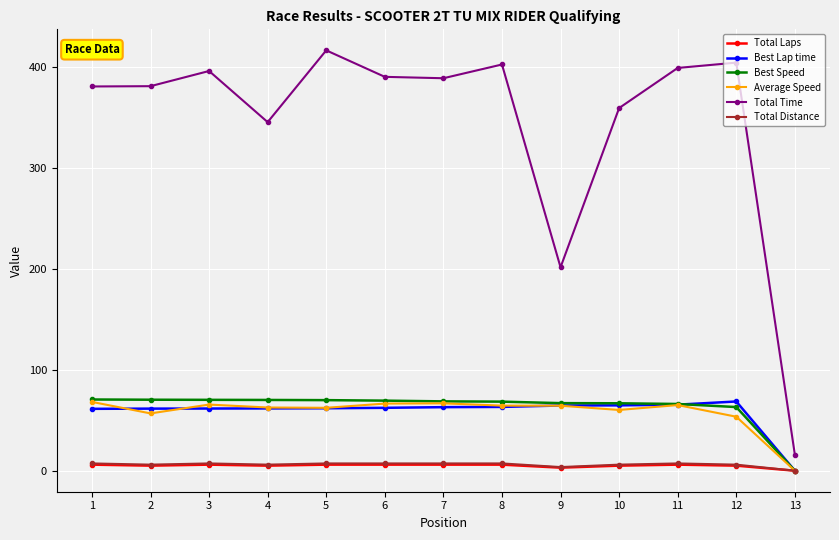

Which series has the widest spread of values?

Total Time